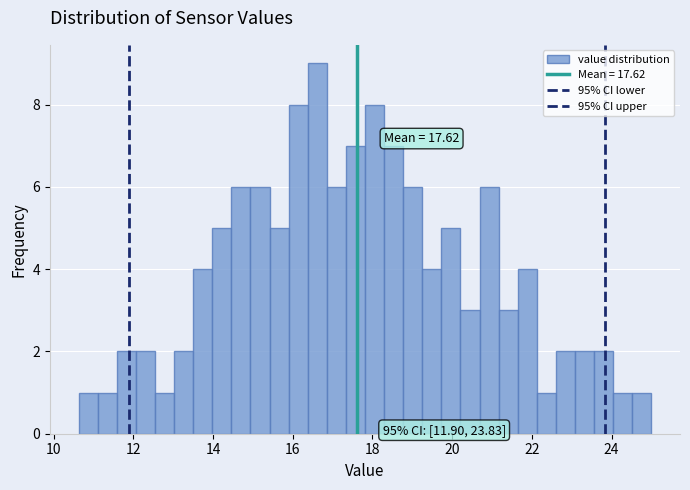

Read against the x-axis, roughly where is the centre of the tallest bar?

16.6